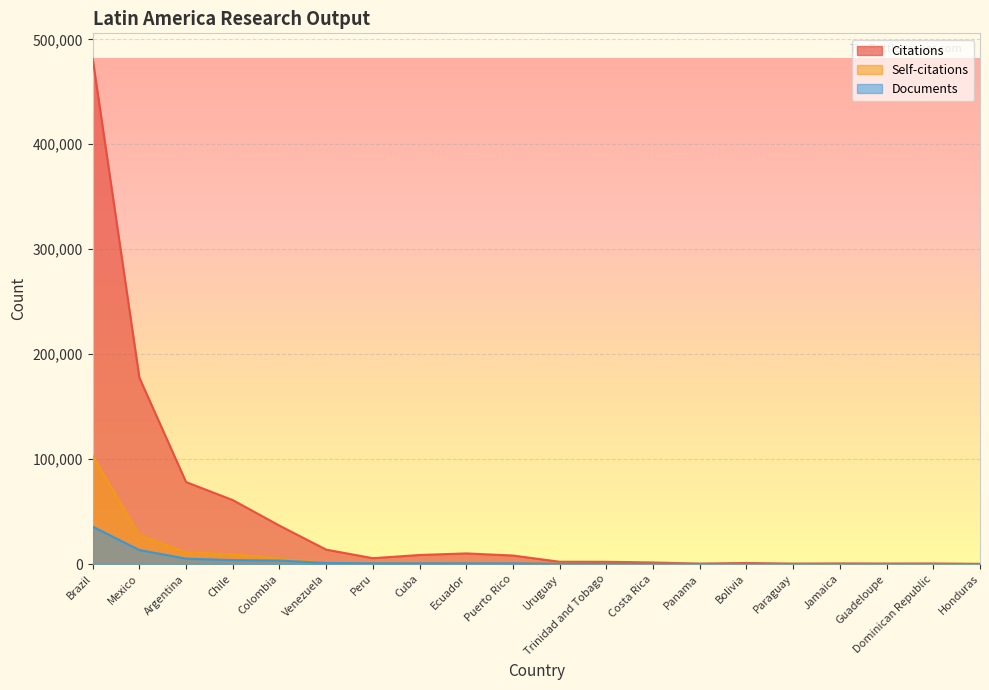

Rank the series by their maximum value, from lowest to highest.

Documents, Self-citations, Citations